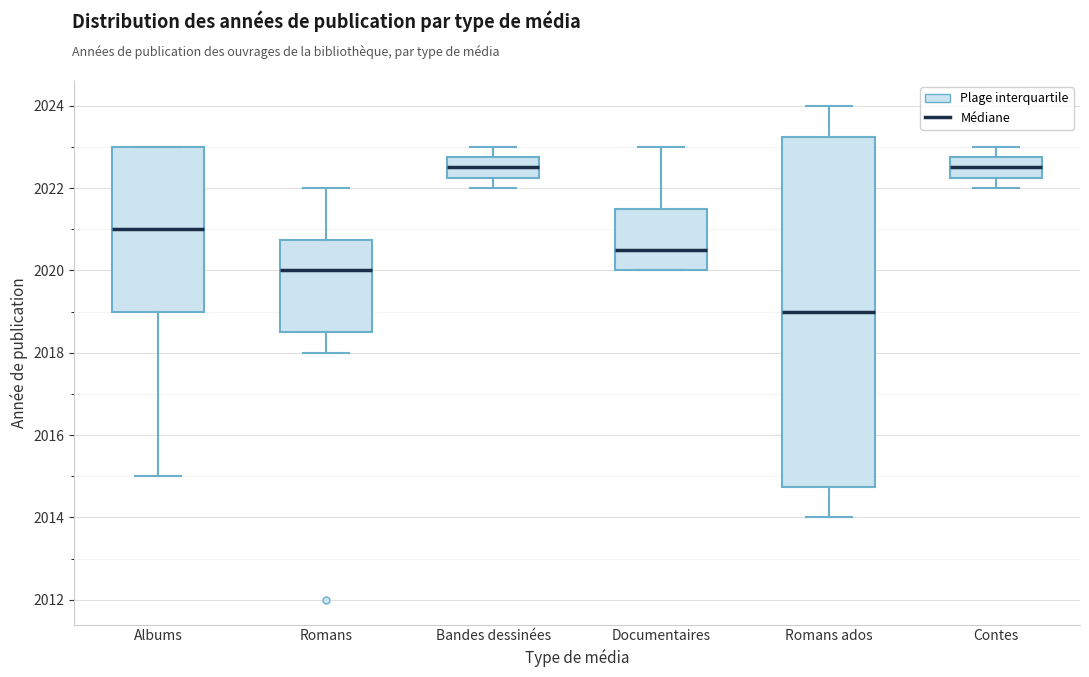

Which box is the tallest, from its lower edge to its upper edge?

Romans ados